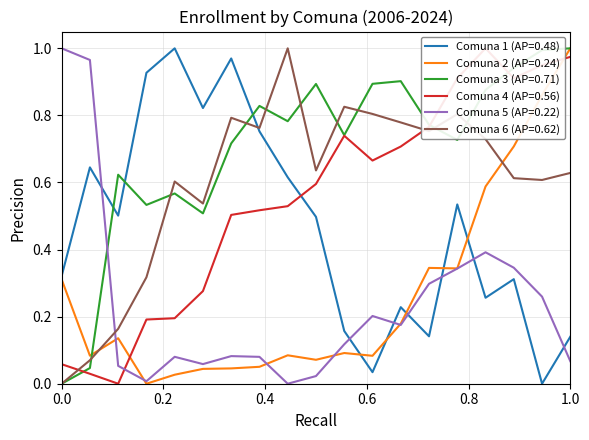

What is the value of the Comuna 3 point at the 12th from the left?

0.9